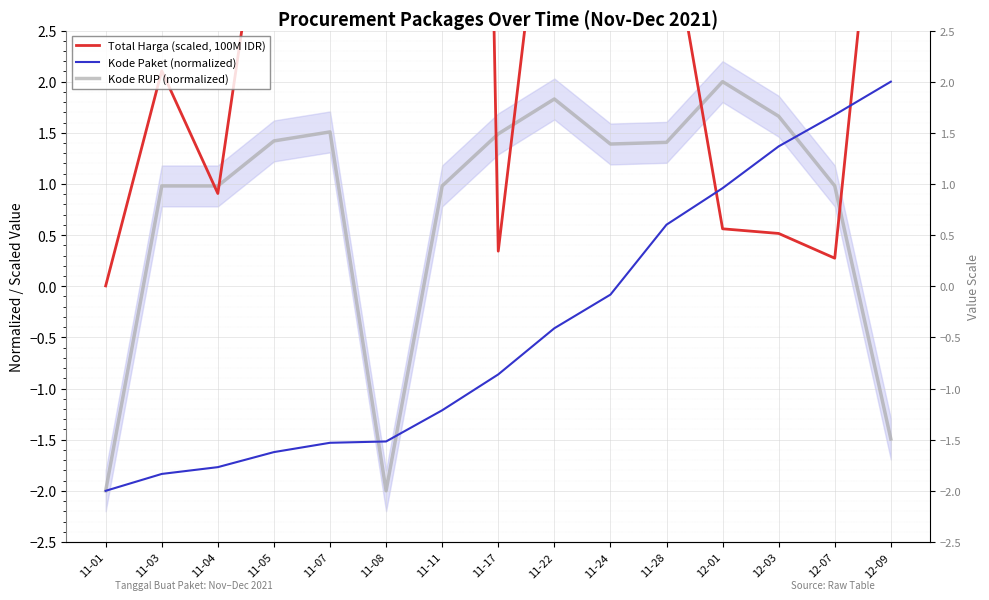

At which category is the sum across all series the highest?

11-24